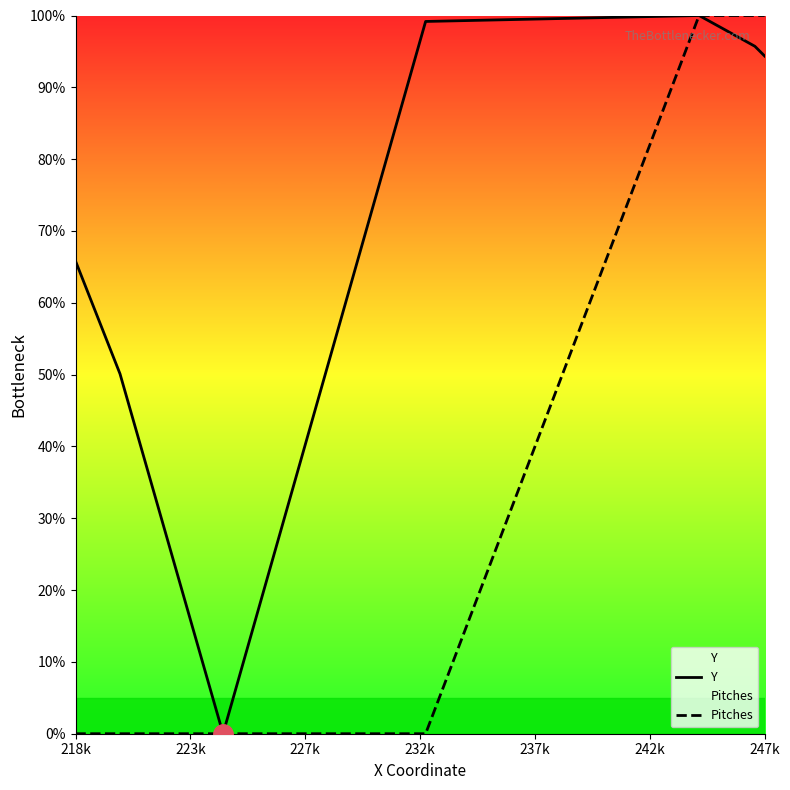

How many series are shown in this chart?

2